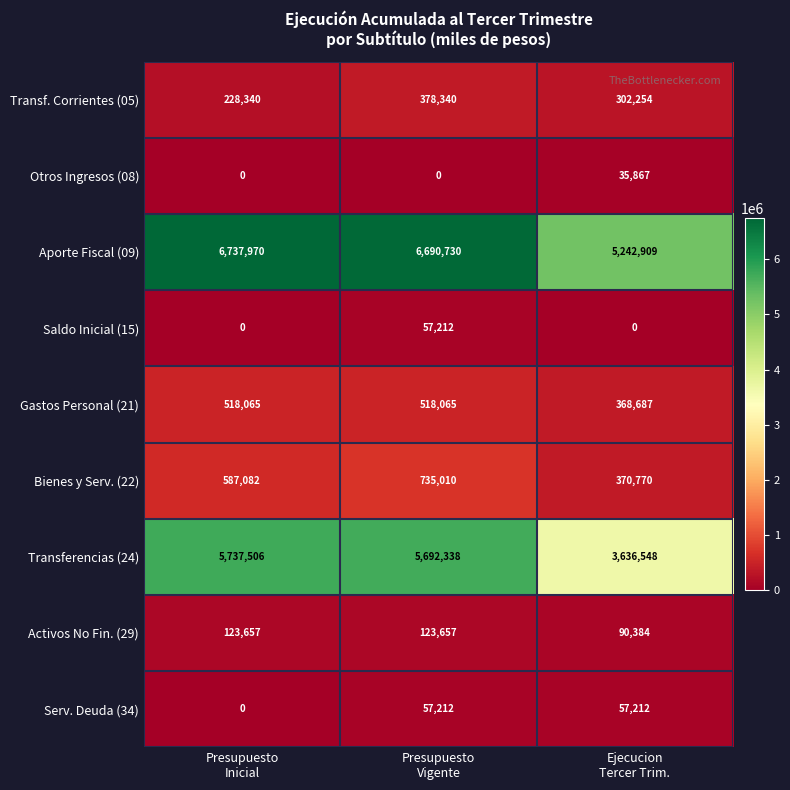

How many Gastos Personal (21) values are between 368687 and 518065?

3